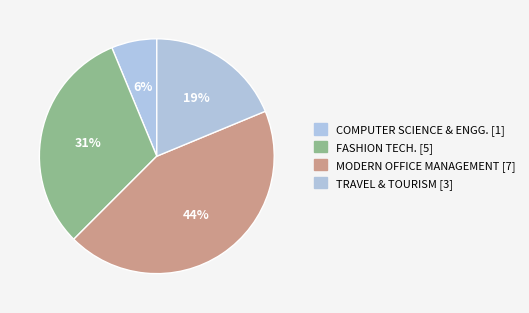

To the nearest percent, what portion does TRAVEL & TOURISM represent?

19%